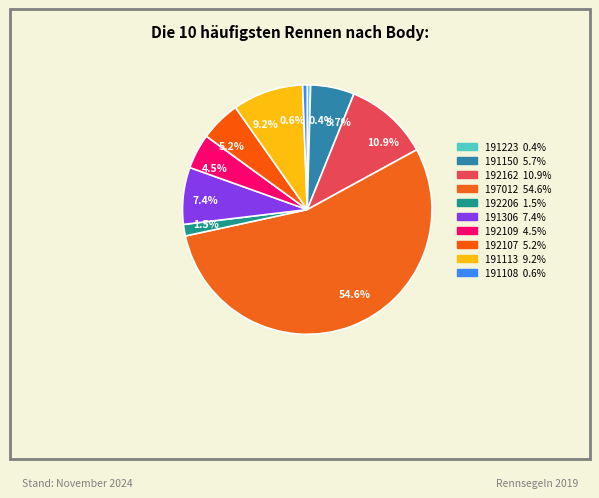

Which slice is the largest?

54.6%